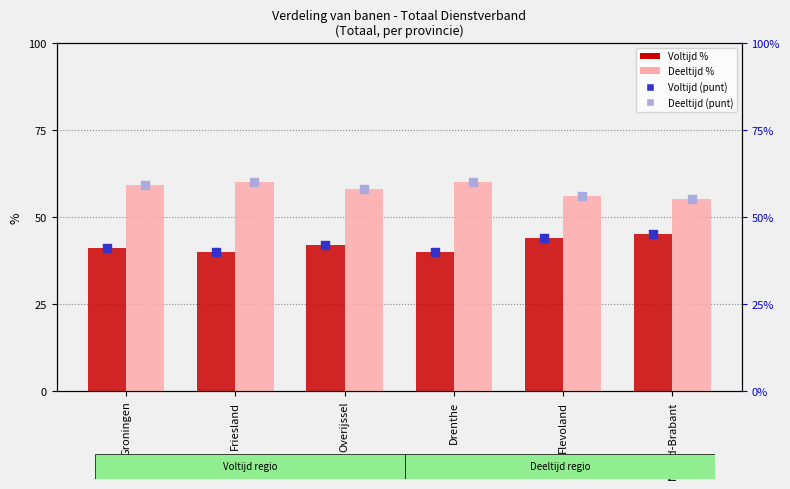

What is the total value across all series at Drenthe?

200